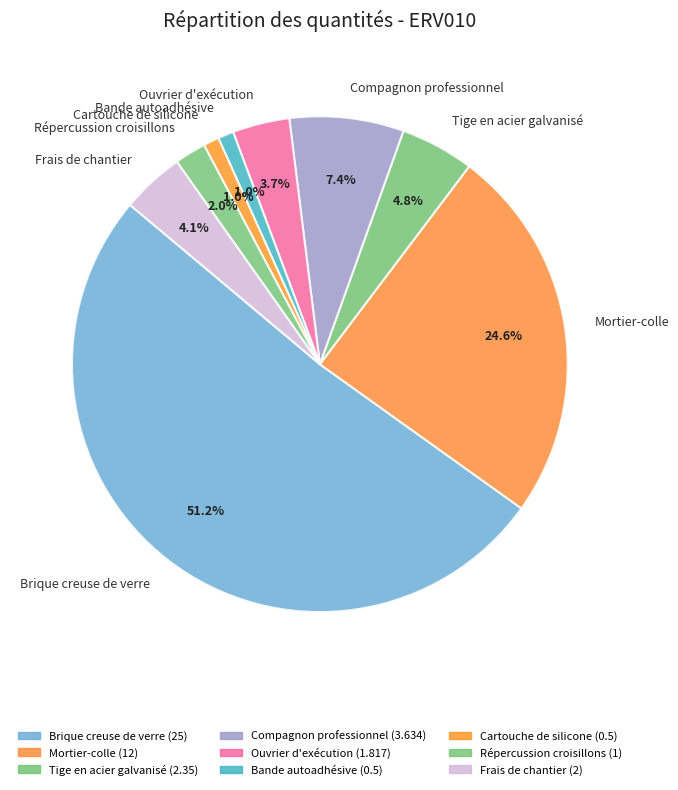

To the nearest percent, what is the difference between the Brique creuse de verre and Cartouche de silicone slice percentages?

50%